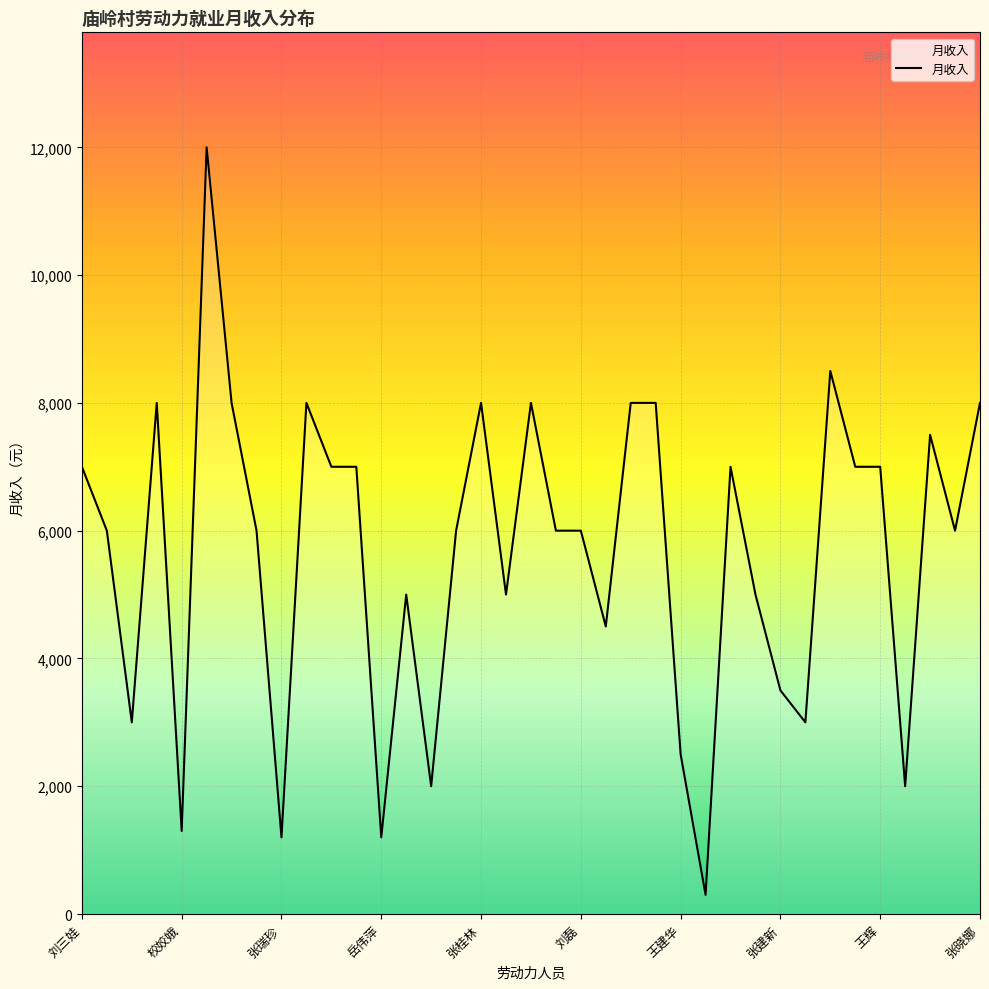

What is the smallest value displayed?

300